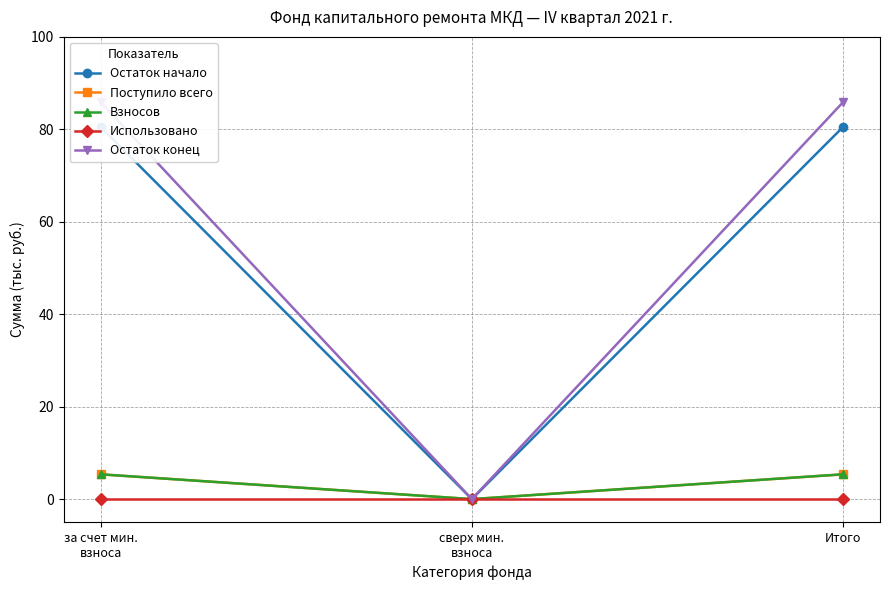

Which series has the widest spread of values?

Остаток конец